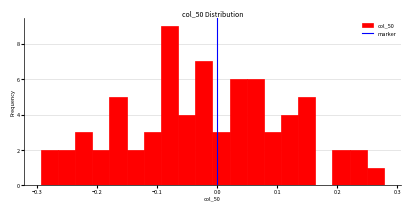

Around what value on the x-axis is the tallest bar? Give the approximate position of its centre, as read against the axis.

-0.08